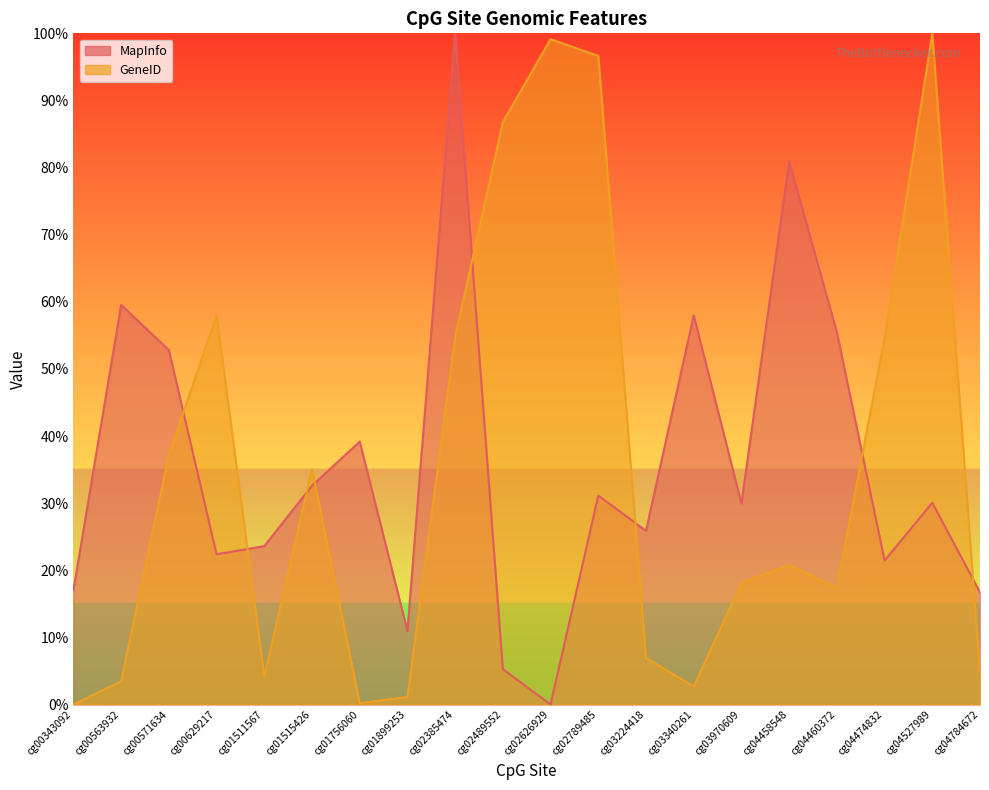

Between which two adjacent categories do MapInfo and GeneID first intersect?

cg00571634 and cg00629217